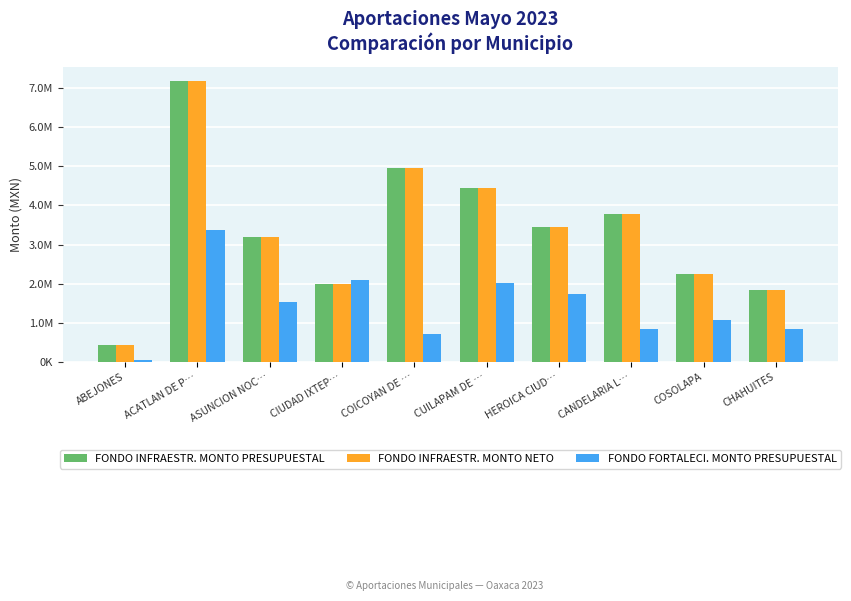

What is the greatest value displayed?

7176980.6